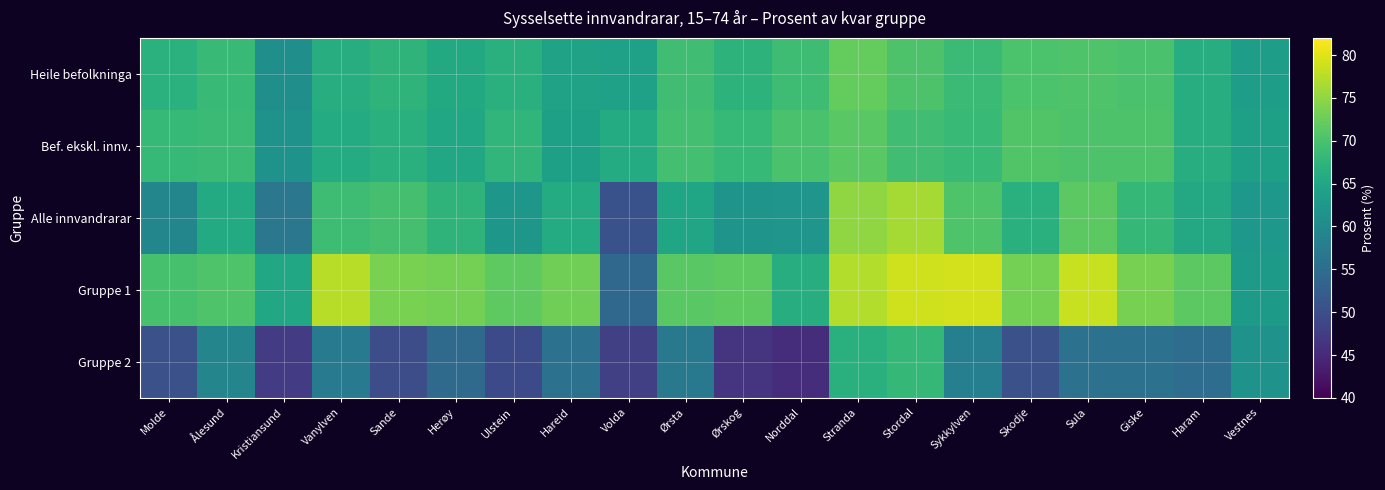

Rank the series by their maximum value, from highest to lowest.

Gruppe 1, Alle innvandrarar, Heile befolkninga, Bef. ekskl. innv., Gruppe 2